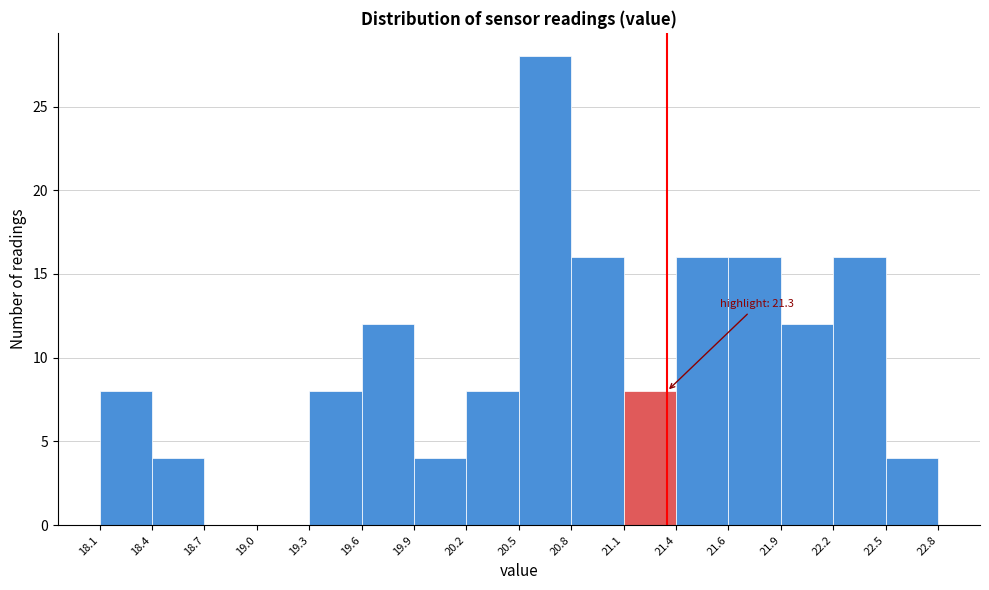

Over which range of the x-axis is the bar tallest?

20.5 to 20.8